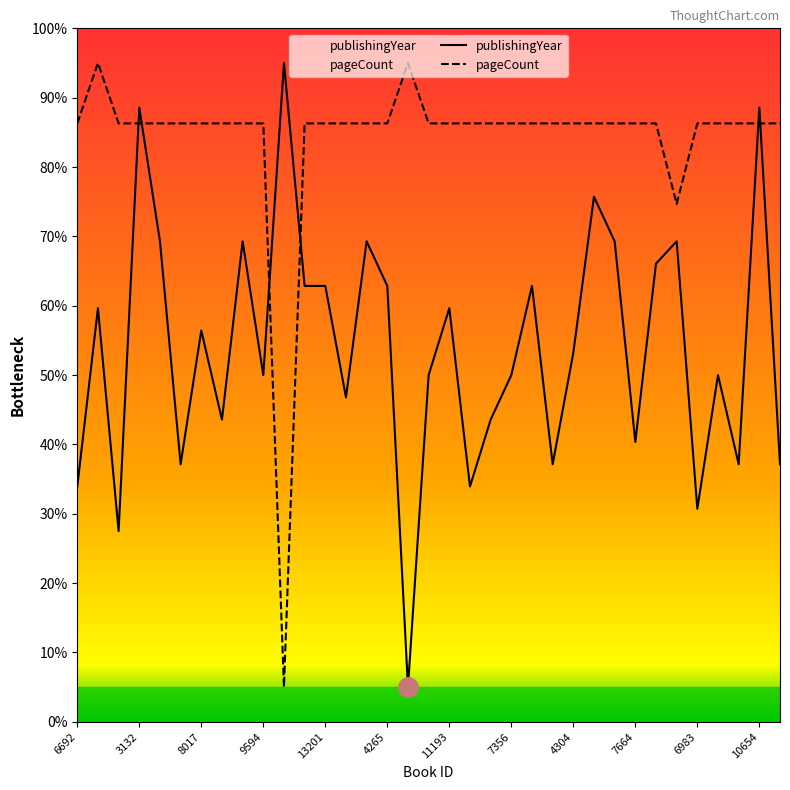

How many values in the pageCount series exceed 86?

33